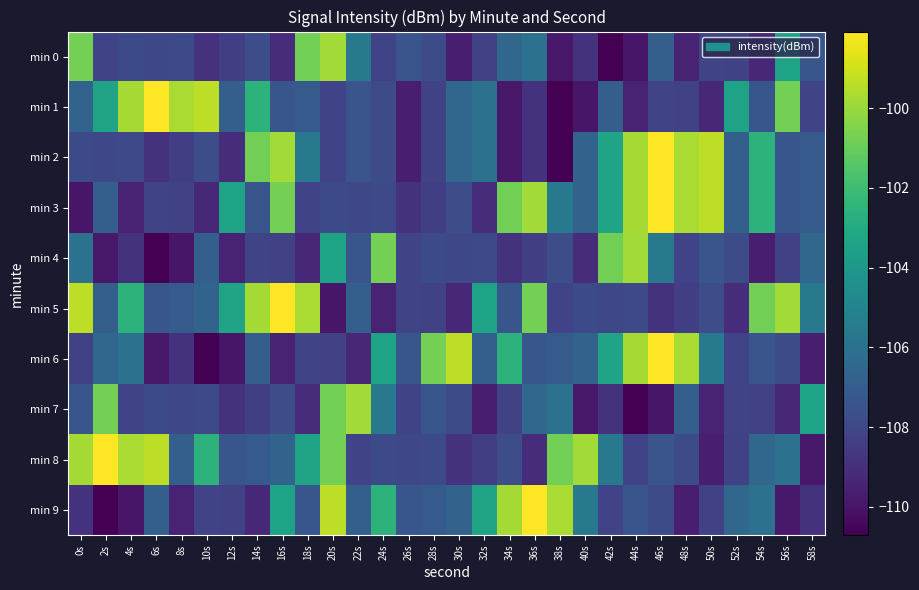

Reading left to right, list all the values displayed in this chart.

min 0: 0s=-100.7	2s=-108.2	4s=-107.9	6s=-108.0	8s=-107.9	10s=-108.8	12s=-108.4	14s=-107.7	16s=-109.1	18s=-100.8	20s=-99.8	22s=-105.6	24s=-108.2	26s=-107.4	28s=-107.8	30s=-109.7	32s=-108.3	34s=-106.5	36s=-106.0	38s=-109.8	40s=-108.8	42s=-110.7	44s=-109.9	46s=-106.9	48s=-109.5	50s=-108.1	52s=-108.2	54s=-109.3	56s=-103.4	58s=-107.3
min 1: 0s=-106.7	2s=-103.4	4s=-99.8	6s=-98.1	8s=-99.7	10s=-99.3	12s=-106.9	14s=-102.5	16s=-107.3	18s=-107.1	20s=-108.2	22s=-107.4	24s=-107.8	26s=-109.7	28s=-108.3	30s=-106.5	32s=-106.0	34s=-109.8	36s=-108.8	38s=-110.7	40s=-109.9	42s=-106.9	44s=-109.5	46s=-108.1	48s=-108.2	50s=-109.3	52s=-103.4	54s=-107.3	56s=-100.7	58s=-108.2
min 2: 0s=-107.9	2s=-108.0	4s=-107.9	6s=-108.8	8s=-108.4	10s=-107.7	12s=-109.1	14s=-100.8	16s=-99.8	18s=-105.6	20s=-108.2	22s=-107.4	24s=-107.8	26s=-109.7	28s=-108.3	30s=-106.5	32s=-106.0	34s=-109.8	36s=-108.8	38s=-110.7	40s=-106.7	42s=-103.4	44s=-99.8	46s=-98.1	48s=-99.7	50s=-99.3	52s=-106.9	54s=-102.5	56s=-107.3	58s=-107.1
min 3: 0s=-109.9	2s=-106.9	4s=-109.5	6s=-108.1	8s=-108.2	10s=-109.3	12s=-103.4	14s=-107.3	16s=-100.7	18s=-108.2	20s=-107.9	22s=-108.0	24s=-107.9	26s=-108.8	28s=-108.4	30s=-107.7	32s=-109.1	34s=-100.8	36s=-99.8	38s=-105.6	40s=-106.7	42s=-103.4	44s=-99.8	46s=-98.1	48s=-99.7	50s=-99.3	52s=-106.9	54s=-102.5	56s=-107.3	58s=-107.1
min 4: 0s=-106.0	2s=-109.8	4s=-108.8	6s=-110.7	8s=-109.9	10s=-106.9	12s=-109.5	14s=-108.1	16s=-108.2	18s=-109.3	20s=-103.4	22s=-107.3	24s=-100.7	26s=-108.2	28s=-107.9	30s=-108.0	32s=-107.9	34s=-108.8	36s=-108.4	38s=-107.7	40s=-109.1	42s=-100.8	44s=-99.8	46s=-105.6	48s=-108.2	50s=-107.4	52s=-107.8	54s=-109.7	56s=-108.3	58s=-106.5
min 5: 0s=-99.3	2s=-106.9	4s=-102.5	6s=-107.3	8s=-107.1	10s=-106.7	12s=-103.4	14s=-99.8	16s=-98.1	18s=-99.7	20s=-109.9	22s=-106.9	24s=-109.5	26s=-108.1	28s=-108.2	30s=-109.3	32s=-103.4	34s=-107.3	36s=-100.7	38s=-108.2	40s=-107.9	42s=-108.0	44s=-107.9	46s=-108.8	48s=-108.4	50s=-107.7	52s=-109.1	54s=-100.8	56s=-99.8	58s=-105.6
min 6: 0s=-108.3	2s=-106.5	4s=-106.0	6s=-109.8	8s=-108.8	10s=-110.7	12s=-109.9	14s=-106.9	16s=-109.5	18s=-108.1	20s=-108.2	22s=-109.3	24s=-103.4	26s=-107.3	28s=-100.7	30s=-99.3	32s=-106.9	34s=-102.5	36s=-107.3	38s=-107.1	40s=-106.7	42s=-103.4	44s=-99.8	46s=-98.1	48s=-99.7	50s=-105.6	52s=-108.2	54s=-107.4	56s=-107.8	58s=-109.7
min 7: 0s=-107.3	2s=-100.7	4s=-108.2	6s=-107.9	8s=-108.0	10s=-107.9	12s=-108.8	14s=-108.4	16s=-107.7	18s=-109.1	20s=-100.8	22s=-99.8	24s=-105.6	26s=-108.2	28s=-107.4	30s=-107.8	32s=-109.7	34s=-108.3	36s=-106.5	38s=-106.0	40s=-109.8	42s=-108.8	44s=-110.7	46s=-109.9	48s=-106.9	50s=-109.5	52s=-108.1	54s=-108.2	56s=-109.3	58s=-103.4
min 8: 0s=-99.8	2s=-98.1	4s=-99.7	6s=-99.3	8s=-106.9	10s=-102.5	12s=-107.3	14s=-107.1	16s=-106.7	18s=-103.4	20s=-100.7	22s=-108.2	24s=-107.9	26s=-108.0	28s=-107.9	30s=-108.8	32s=-108.4	34s=-107.7	36s=-109.1	38s=-100.8	40s=-99.8	42s=-105.6	44s=-108.2	46s=-107.4	48s=-107.8	50s=-109.7	52s=-108.3	54s=-106.5	56s=-106.0	58s=-109.8
min 9: 0s=-108.8	2s=-110.7	4s=-109.9	6s=-106.9	8s=-109.5	10s=-108.1	12s=-108.2	14s=-109.3	16s=-103.4	18s=-107.3	20s=-99.3	22s=-106.9	24s=-102.5	26s=-107.3	28s=-107.1	30s=-106.7	32s=-103.4	34s=-99.8	36s=-98.1	38s=-99.7	40s=-105.6	42s=-108.2	44s=-107.4	46s=-107.8	48s=-109.7	50s=-108.3	52s=-106.5	54s=-106.0	56s=-109.8	58s=-108.8